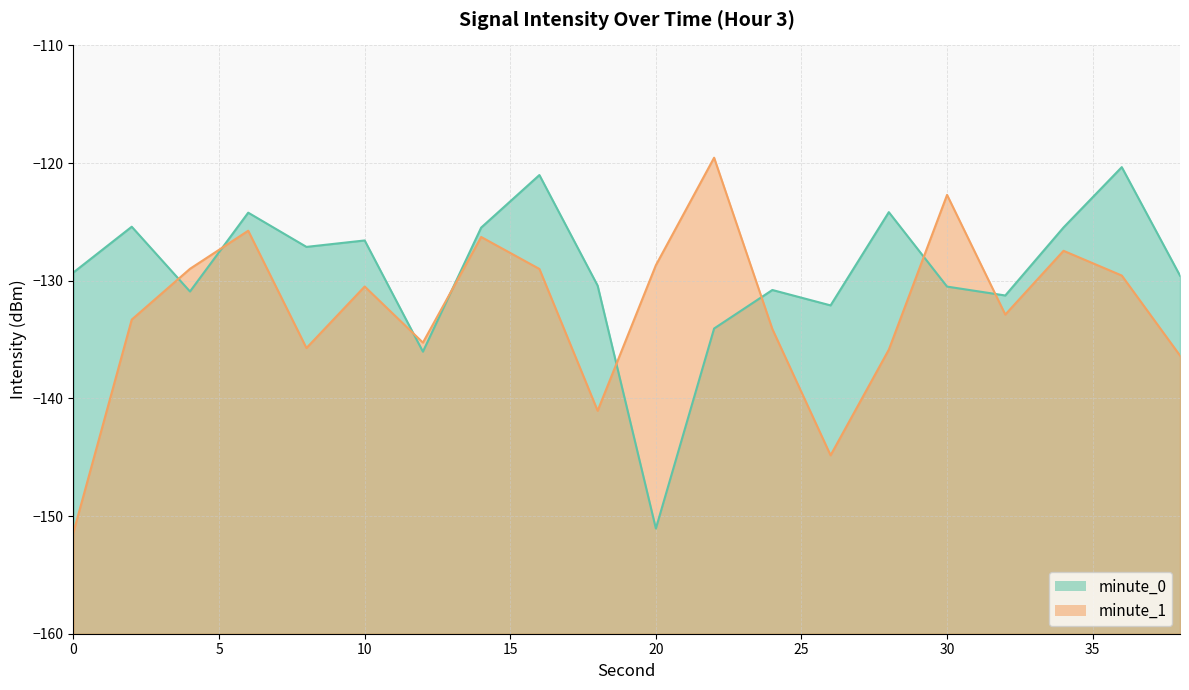

Between which two adjacent categories do minute_1 and minute_0 first intersect?

2 and 4